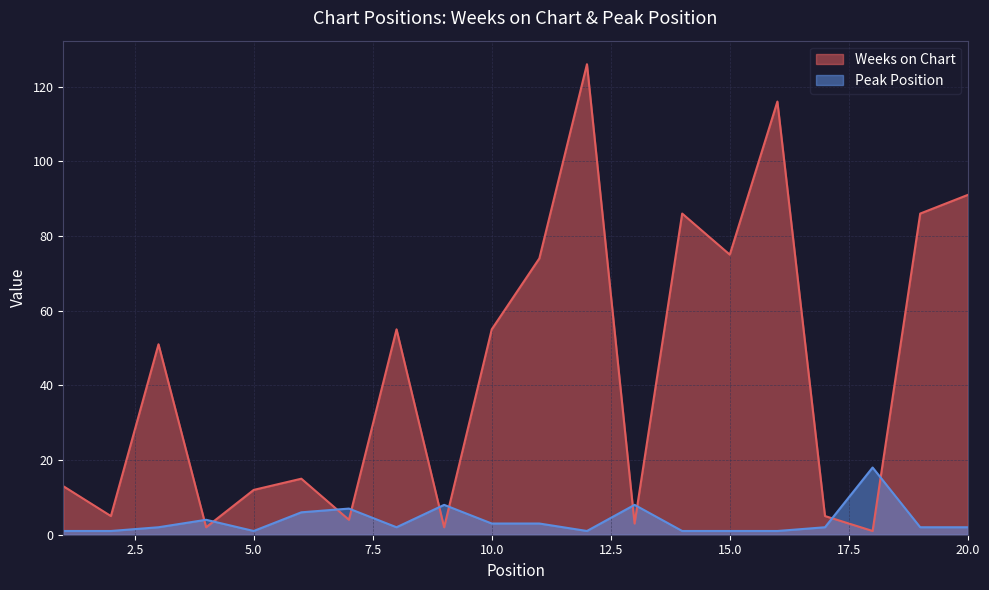

Which series ends up on top after the final intersection of Peak Position and Weeks on Chart?

Weeks on Chart